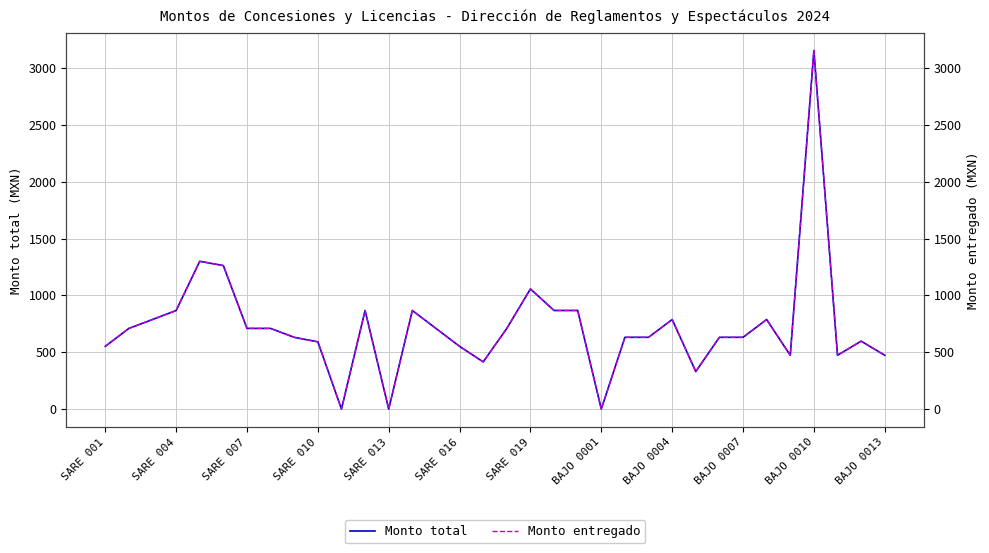

What is the value of the Monto total point at the 6th from the left?

1262.4